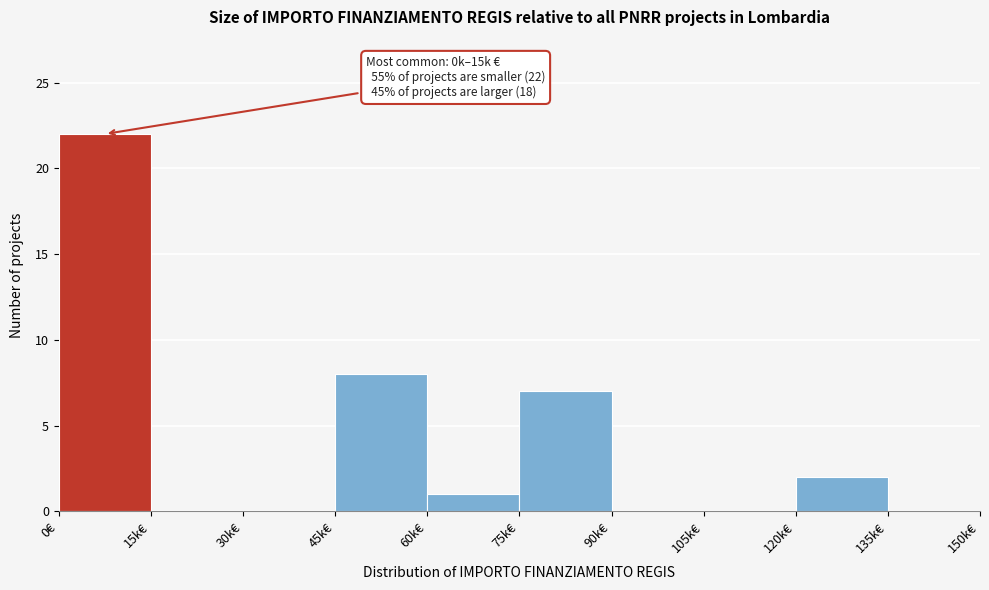

Reading right to left, list all the values displayed in this chart.

135k€=0	120k€=2	105k€=0	90k€=0	75k€=7	60k€=1	45k€=8	30k€=0	15k€=0	0€=22